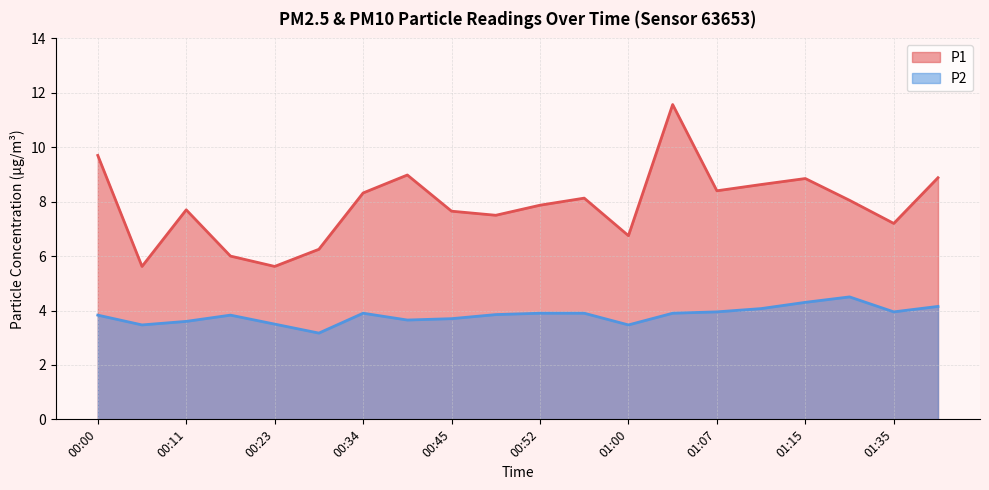

What value does the P1 series have at 00:37?

9.0